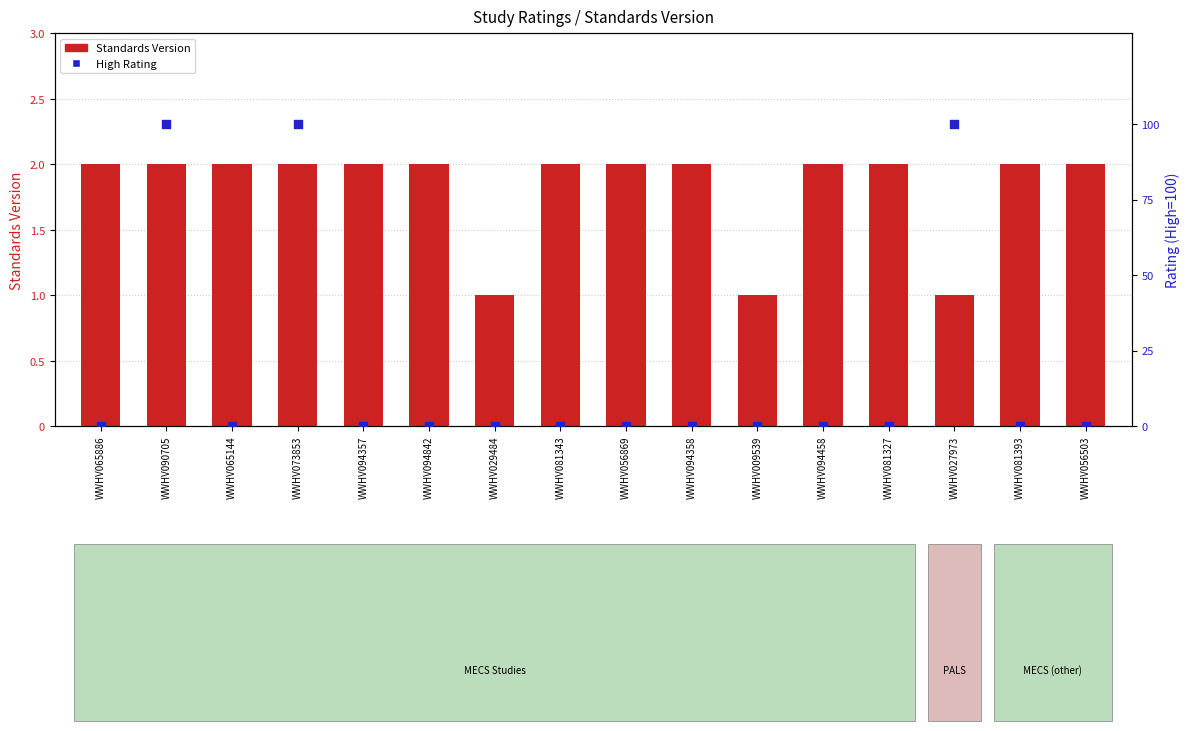

Which series contains the lowest Y value?

High Rating (percentile)